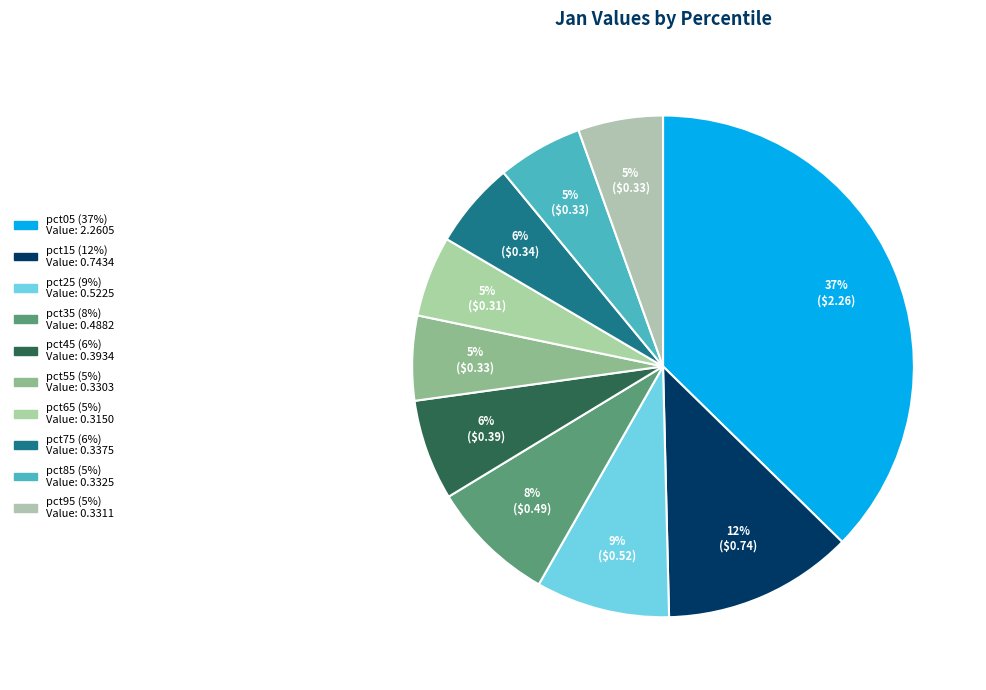

How many slices are in this pie chart?

10